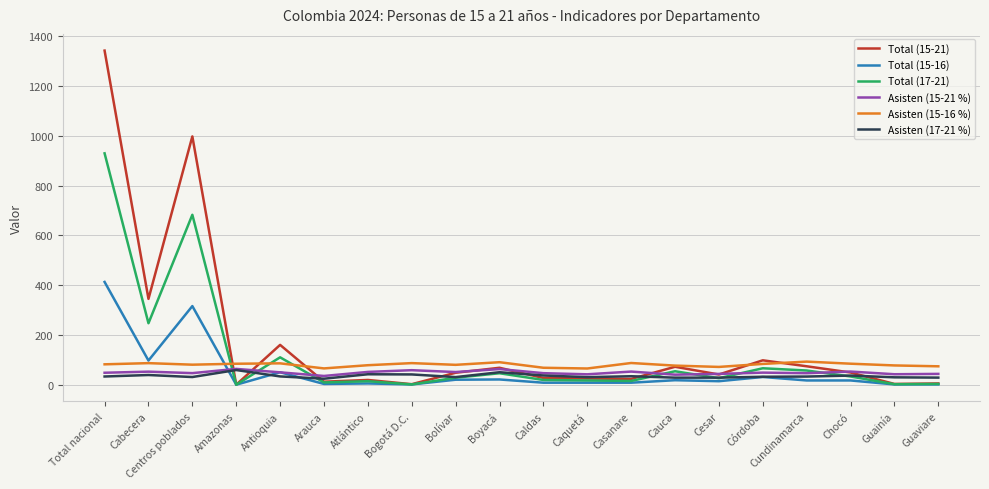

How many lines are shown in the chart?

6